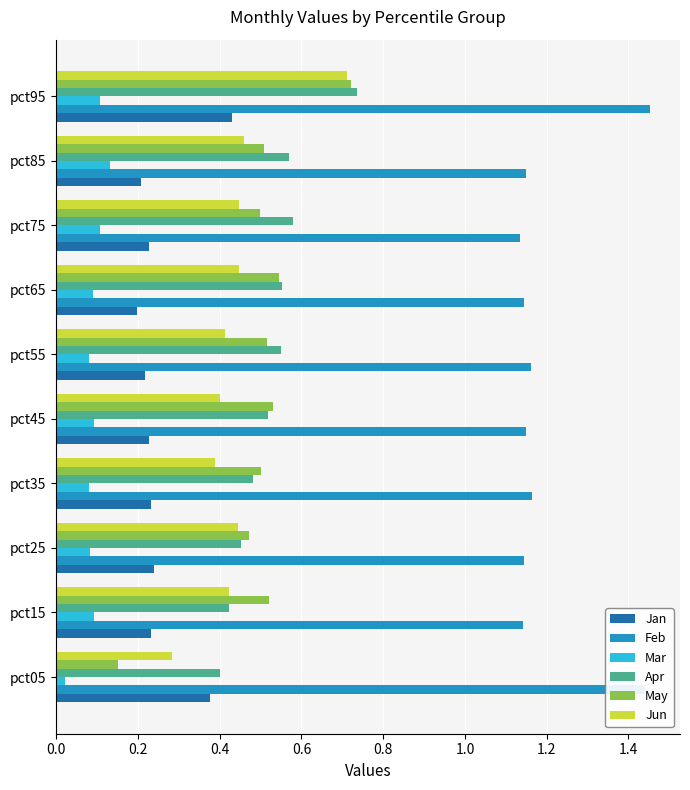

What is the spread (max minus min) of values at pct95?

1.3